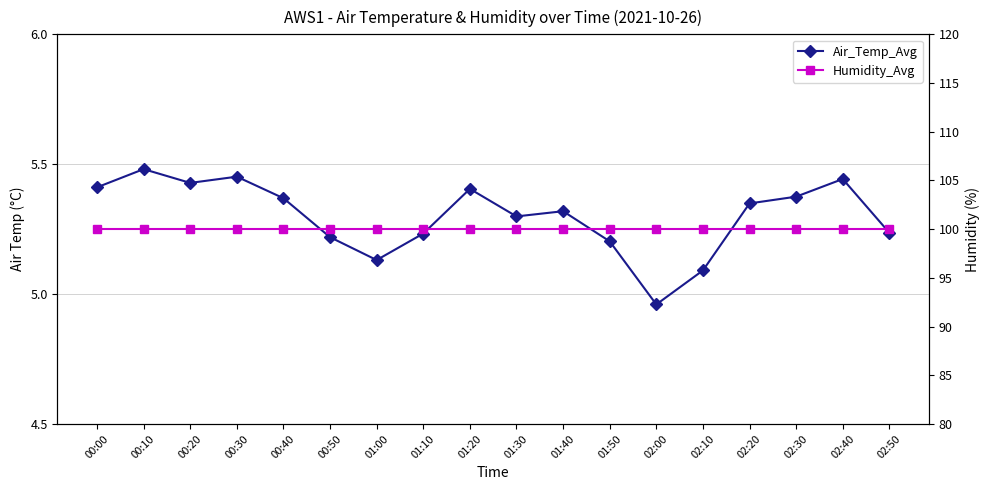

What are all the series names shown in the legend?

Air_Temp_Avg, Humidity_Avg